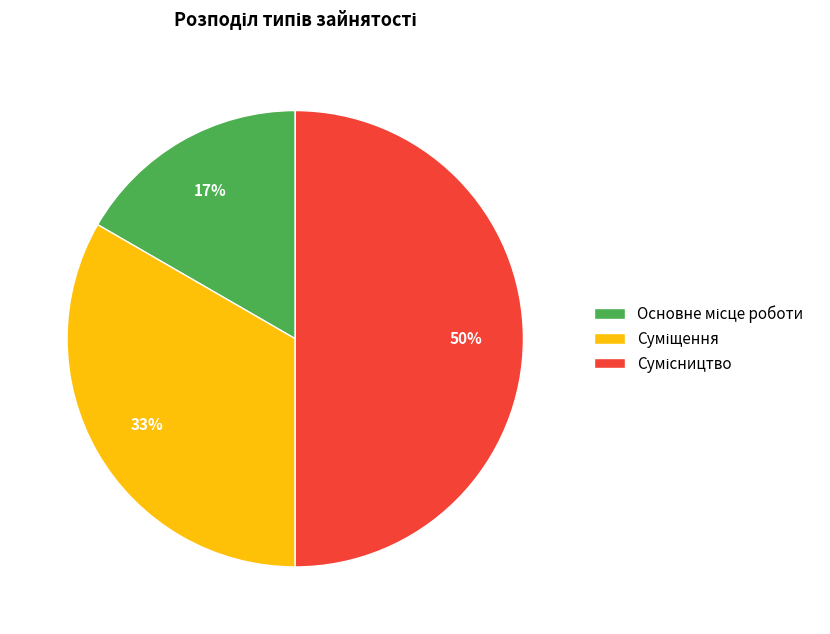

To the nearest percent, what is the difference between the largest and smallest slice percentages?

33%